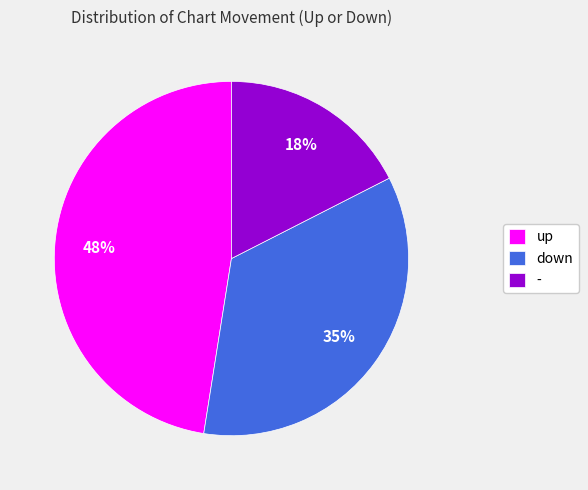

To the nearest percent, what portion does - represent?

18%